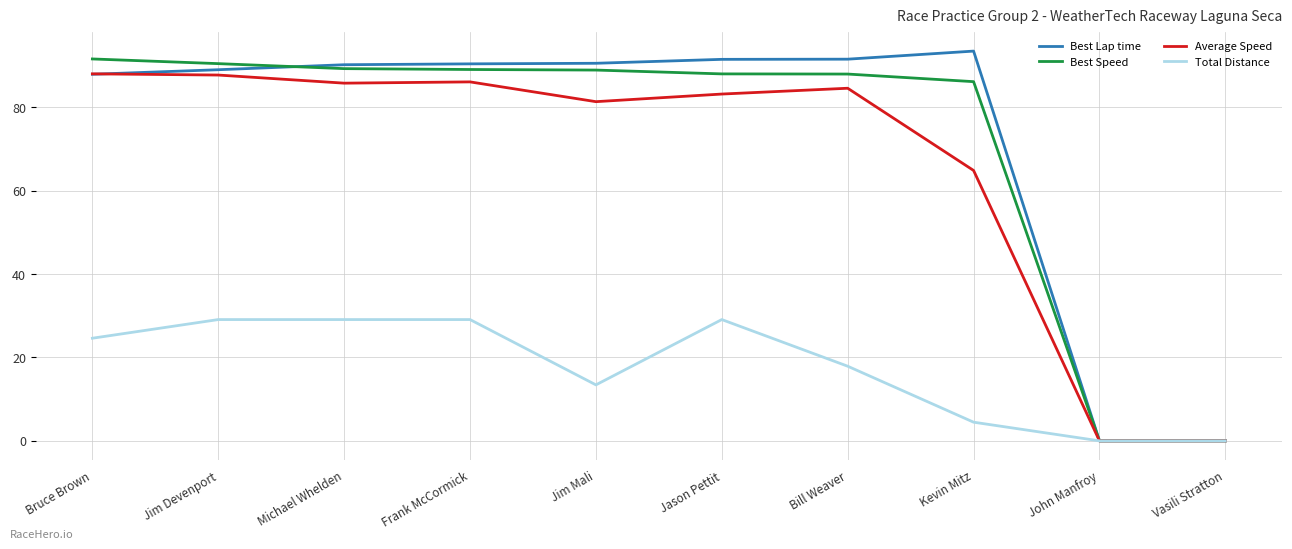

The Best Speed series shows 156.1 at Jim Mali. True or false?

False